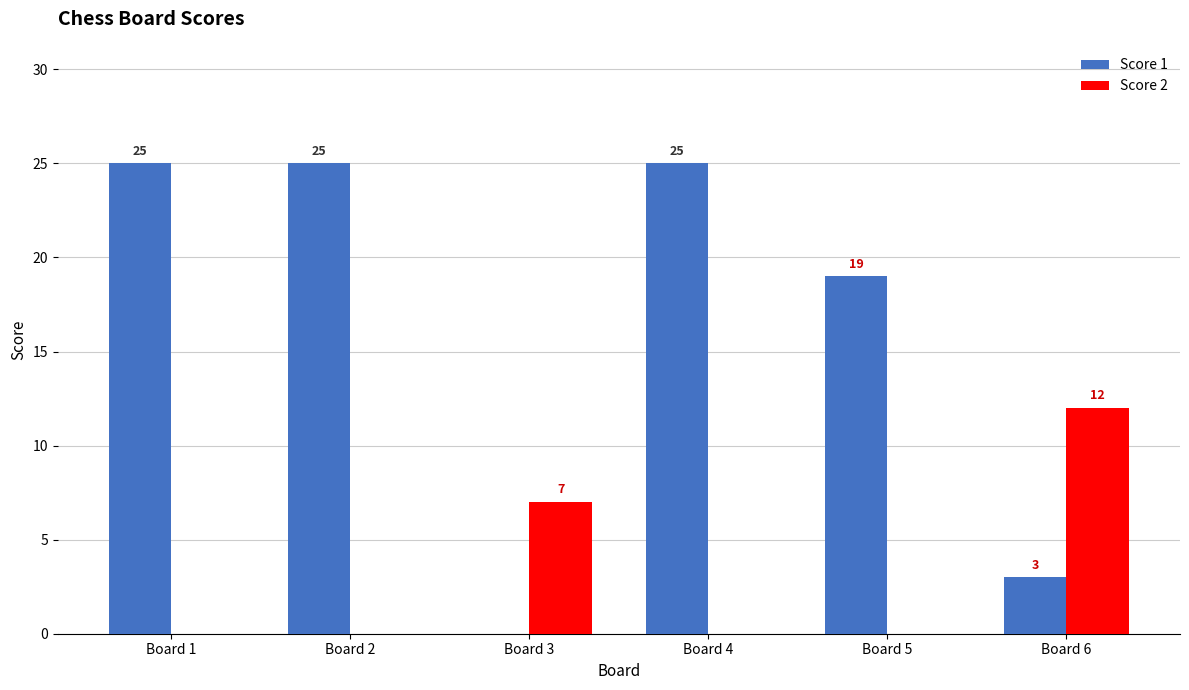

What is the sum of the Score 1 values at Board 6 and Board 1?

28